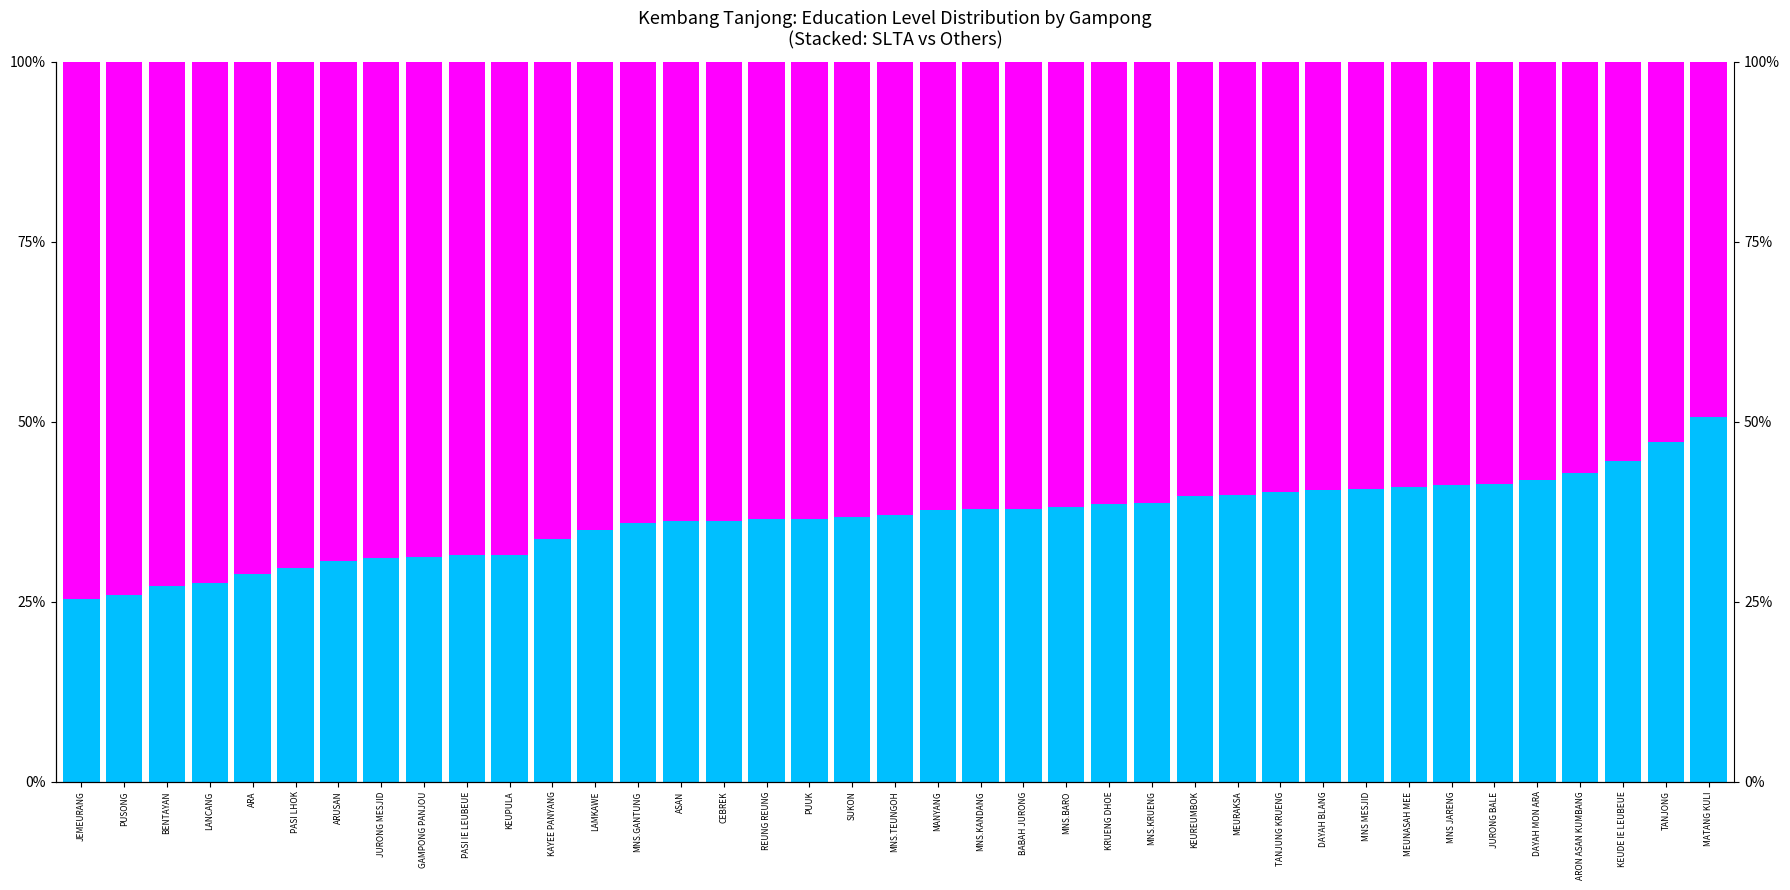

Reading left to right, extract all data points from this chart.

SLTA: JEMEURANG=25.4	PUSONG=26.0	BENTAYAN=27.2	LANCANG=27.6	ARA=28.9	PASI LHOK=29.6	ARUSAN=30.6	JURONG MESJID=31.0	GAMPONG PANJOU=31.1	PASI IE LEUBEUE=31.5	KEUPULA=31.5	KAYEE PANYANG=33.7	LAMKAWE=34.9	MNS.GANTUNG=36.0	ASAN=36.2	CEBREK=36.2	REUNG REUNG=36.4	PUUK=36.5	SUKON=36.8	MNS.TEUNGOH=37.1	MANYANG=37.7	MNS.KANDANG=37.9	BABAH JURONG=37.9	MNS.BARO=38.2	KRUENG DHOE=38.6	MNS.KRUENG=38.7	KEUREUMBOK=39.7	MEURAKSA=39.8	TANJUNG KRUENG=40.3	DAYAH BLANG=40.5	MNS MESJID=40.6	MEUNASAH MEE=40.9	MNS JARENG=41.1	JURONG BALE=41.3	DAYAH MON ARA=41.9	ARON ASAN KUMBANG=42.9	KEUDE IE LEUBEUE=44.6	TANJONG=47.2	MATANG KULI=50.6
Others (SD+SLTP+Tidak+Strata I+Dip III): JEMEURANG=74.6	PUSONG=74.0	BENTAYAN=72.8	LANCANG=72.4	ARA=71.1	PASI LHOK=70.4	ARUSAN=69.4	JURONG MESJID=69.0	GAMPONG PANJOU=68.9	PASI IE LEUBEUE=68.5	KEUPULA=68.5	KAYEE PANYANG=66.3	LAMKAWE=65.1	MNS.GANTUNG=64.0	ASAN=63.8	CEBREK=63.8	REUNG REUNG=63.6	PUUK=63.5	SUKON=63.2	MNS.TEUNGOH=62.9	MANYANG=62.3	MNS.KANDANG=62.1	BABAH JURONG=62.1	MNS.BARO=61.8	KRUENG DHOE=61.4	MNS.KRUENG=61.3	KEUREUMBOK=60.3	MEURAKSA=60.2	TANJUNG KRUENG=59.7	DAYAH BLANG=59.5	MNS MESJID=59.4	MEUNASAH MEE=59.1	MNS JARENG=58.9	JURONG BALE=58.7	DAYAH MON ARA=58.1	ARON ASAN KUMBANG=57.1	KEUDE IE LEUBEUE=55.4	TANJONG=52.8	MATANG KULI=49.4